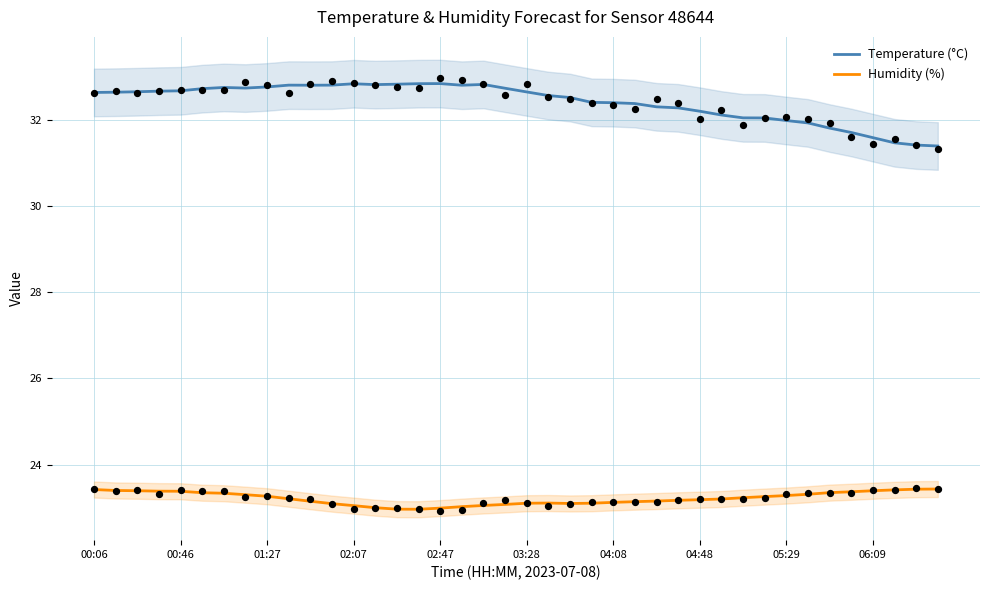

What are all the series names shown in the legend?

Temperature (°C), Humidity (%)